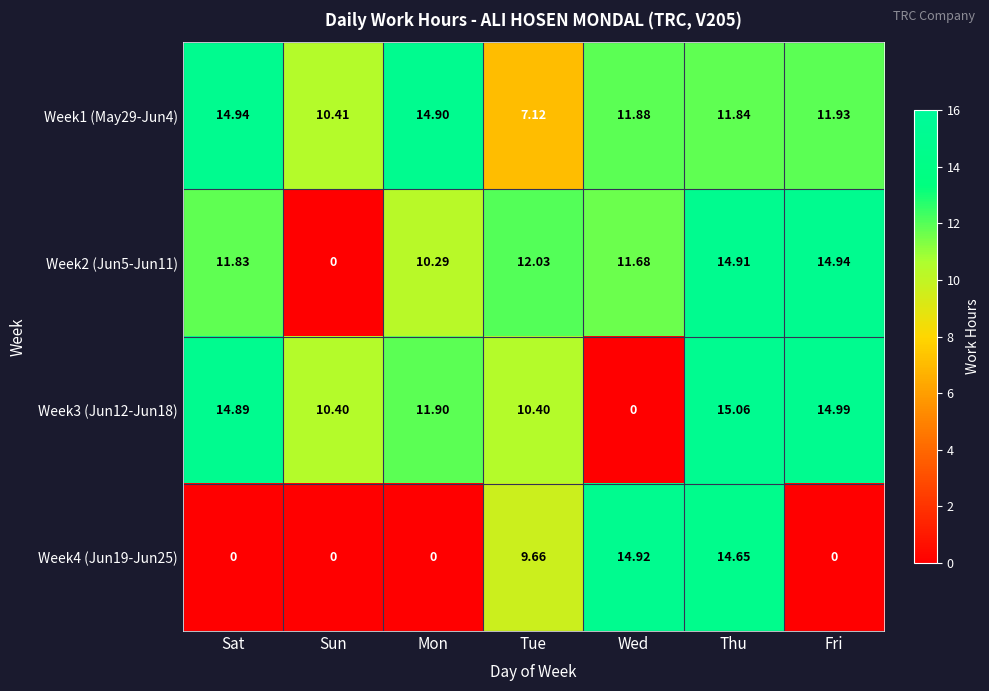

List the labels in order of Week1 (May29-Jun4) value, smallest first.

Tue, Sun, Thu, Wed, Fri, Mon, Sat